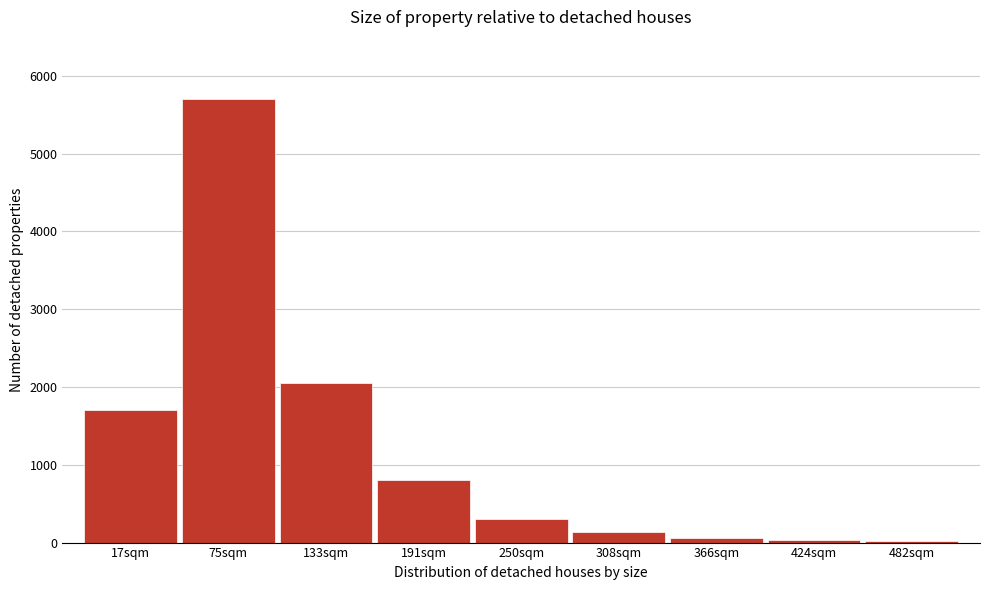

What is the sum of all values?

10785